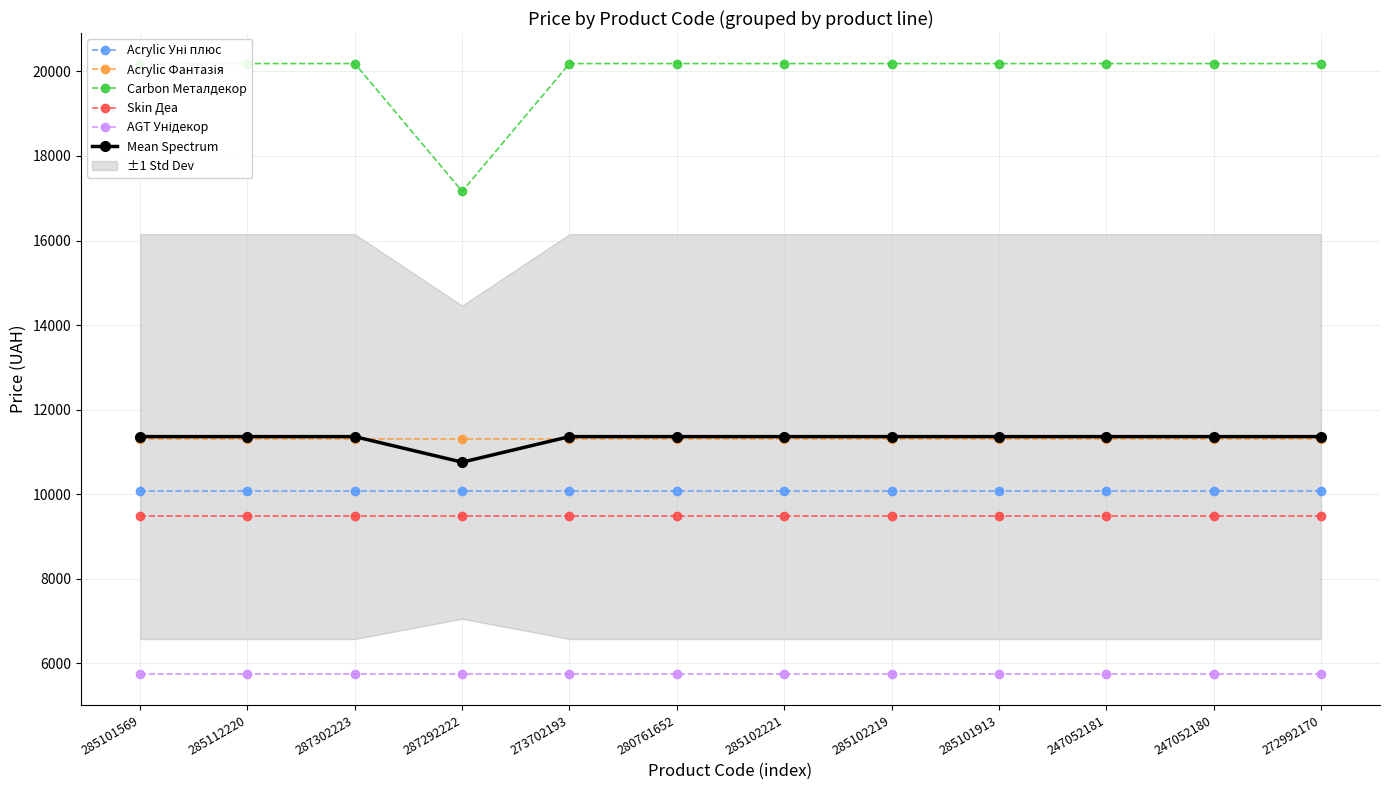

True or false: Skin Деа and Acrylic Уні плюс cross at least once.

False